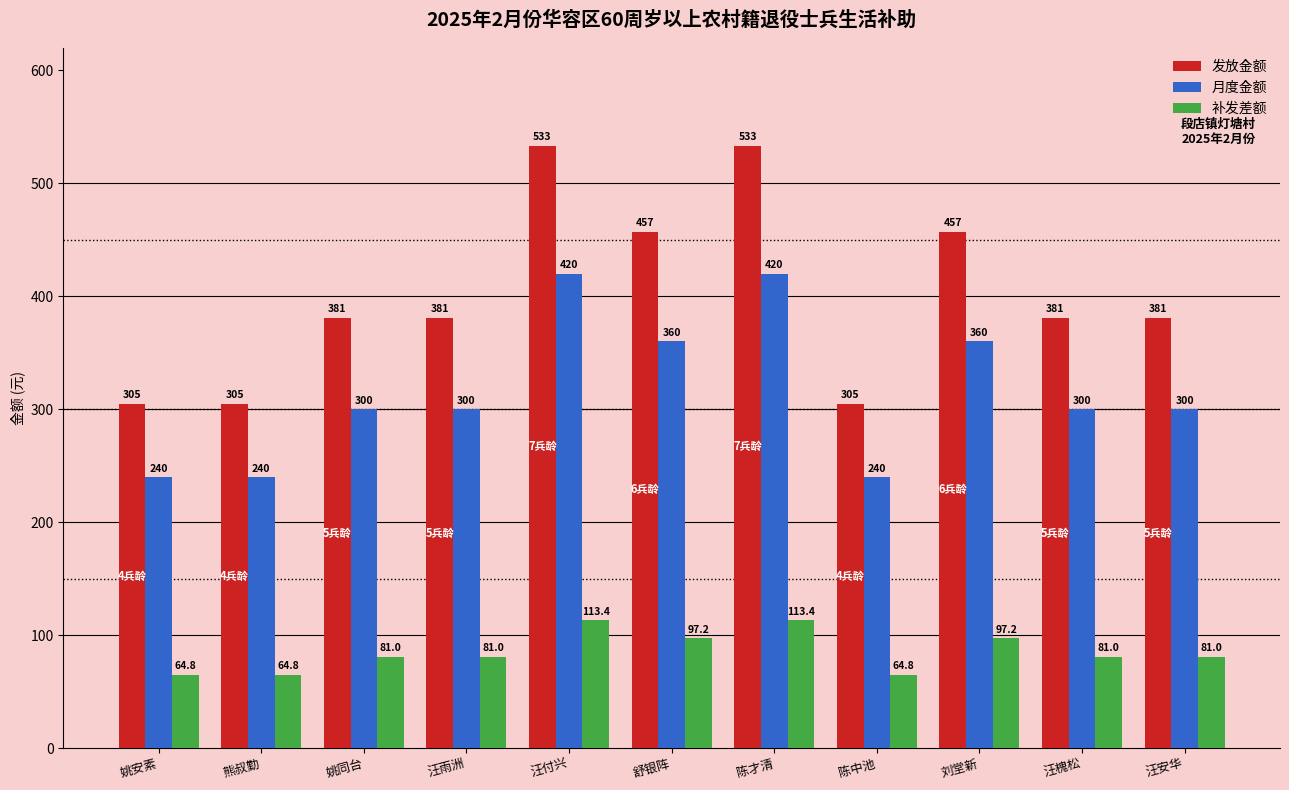

How many groups of bars are there?

11